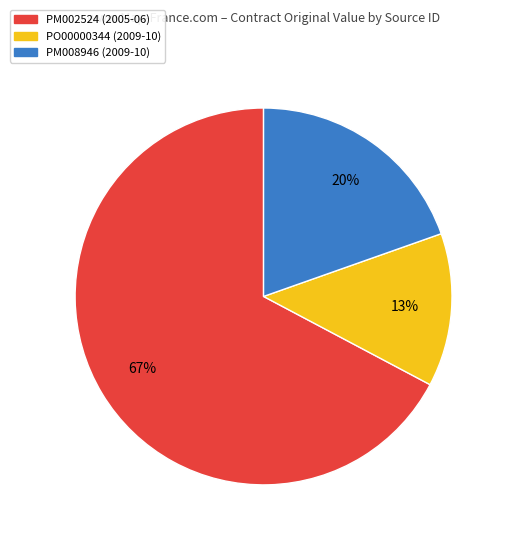

To the nearest percent, what is the average slice percentage?

33%